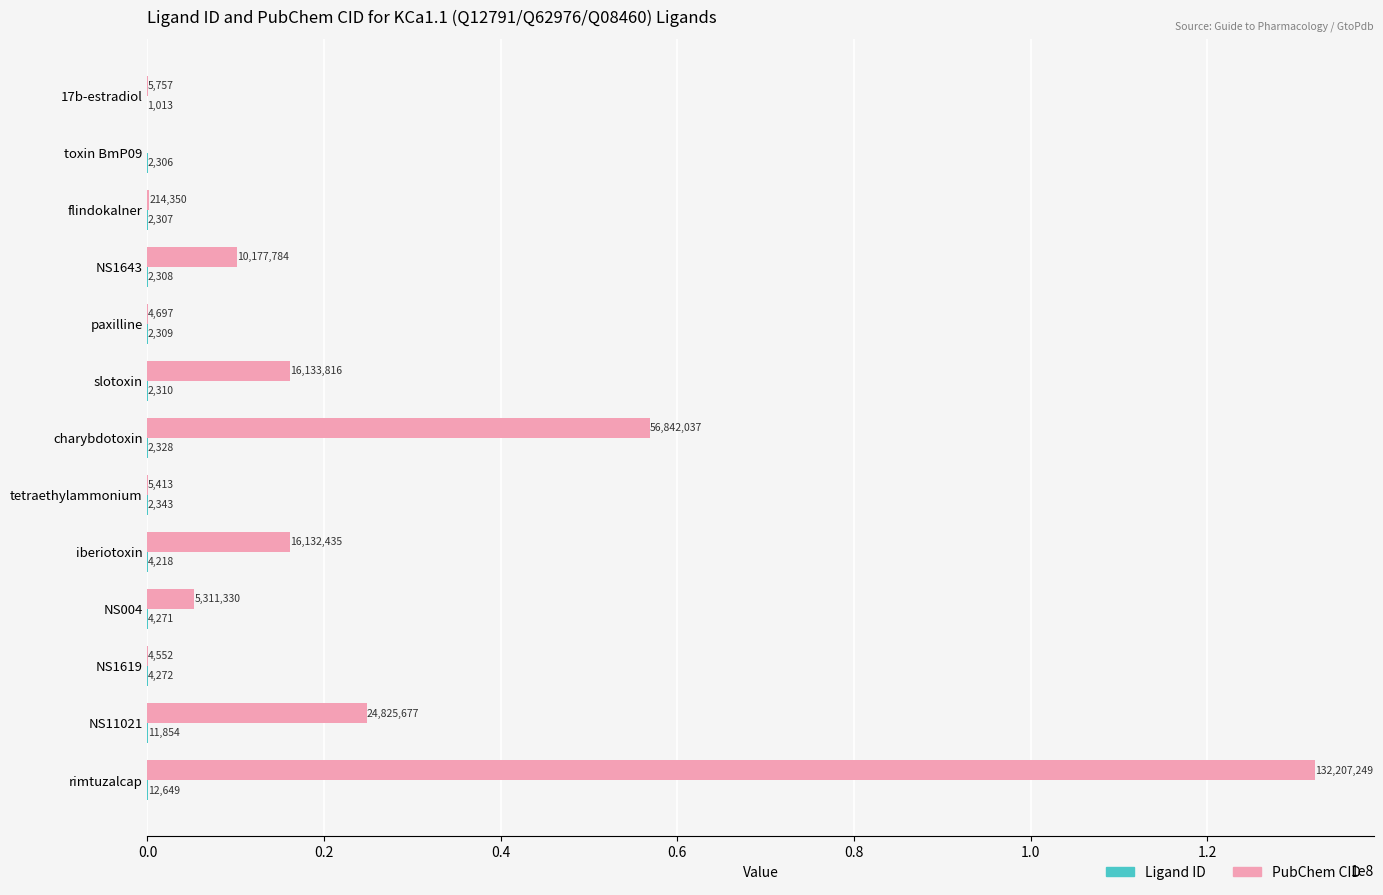

True or false: PubChem CID has a value of 60043250 at rimtuzalcap.

False